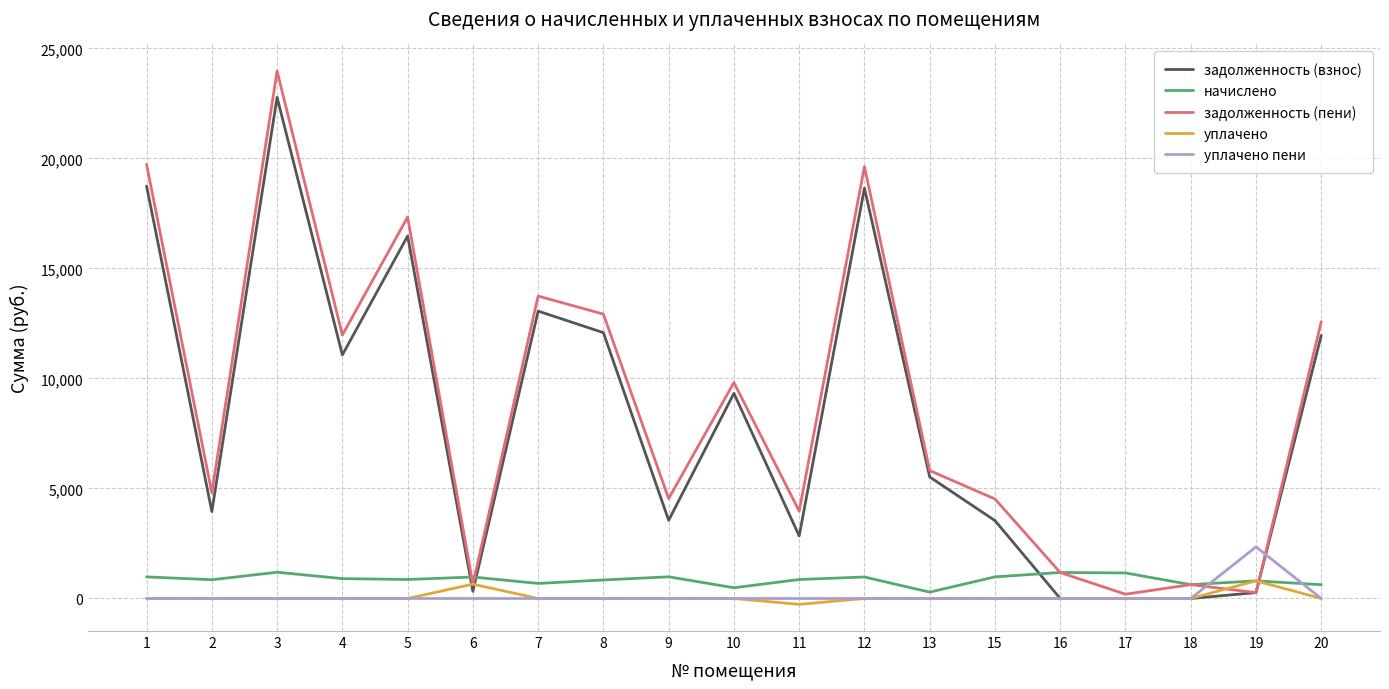

What are all the series names shown in the legend?

задолженность (взнос), начислено, задолженность (пени), уплачено, уплачено пени